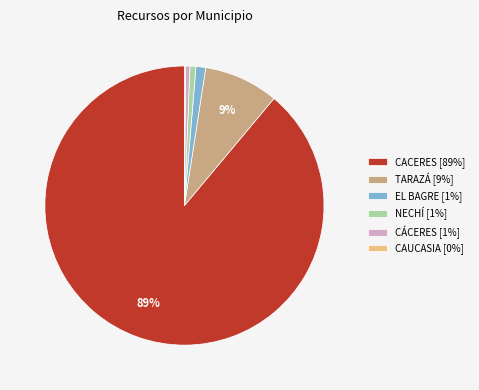

Between EL BAGRE [1%] and TARAZÁ [9%], which is larger?

TARAZÁ [9%]